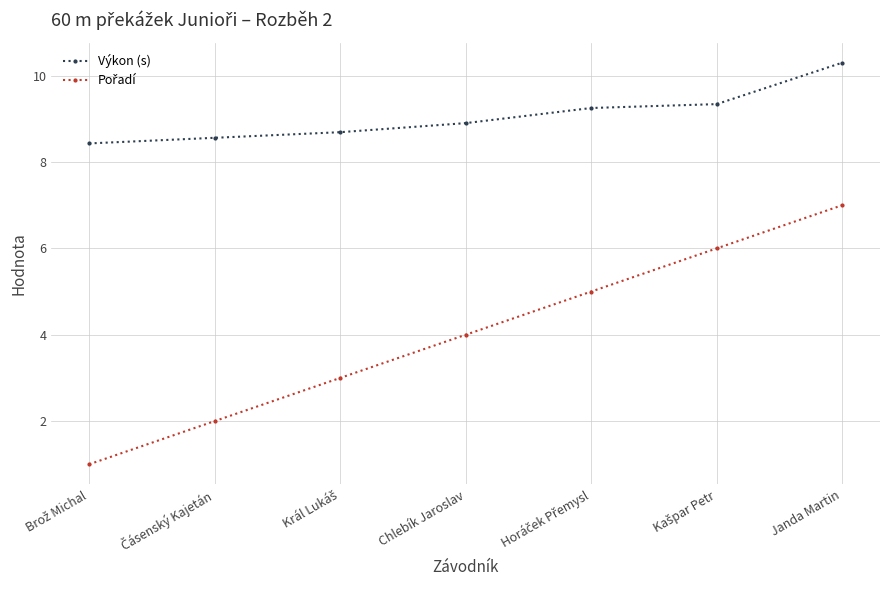

True or false: Výkon (s) has more than 1 interior local peaks.

False